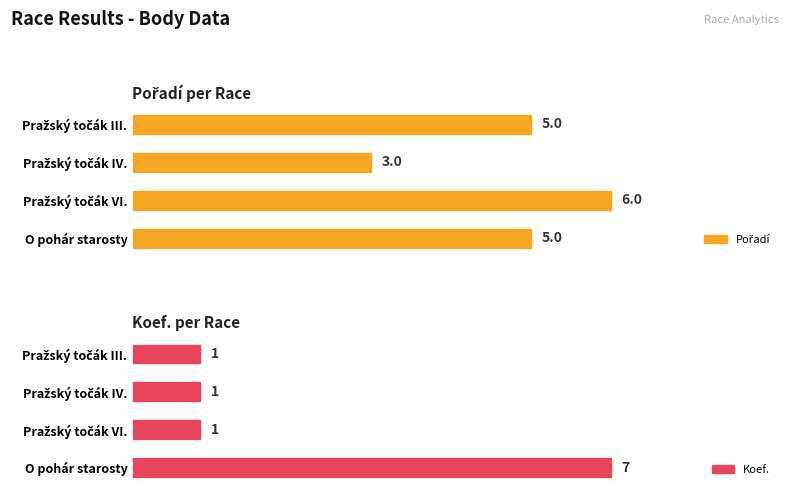

What are all the series names shown in the legend?

Pořadí, Koef.